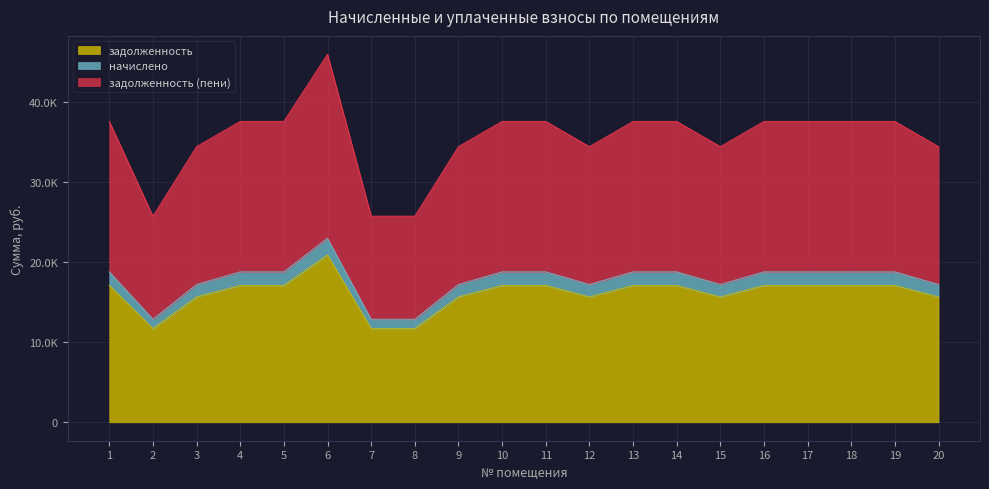

How many values in the задолженность (пени) series exceed 37573?

12